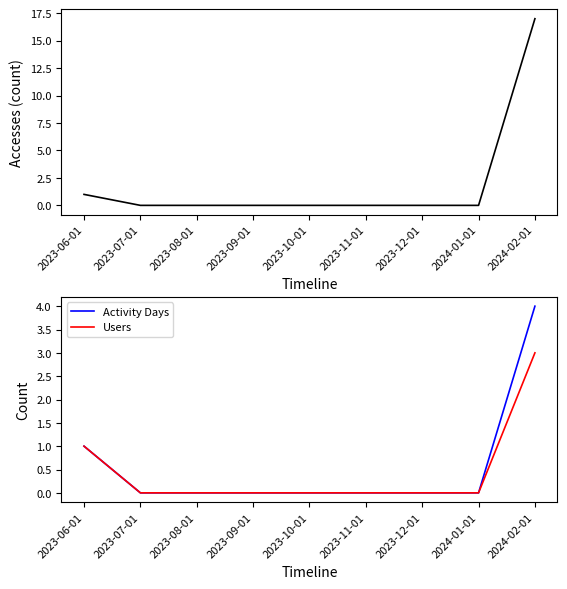

Reading right to left, what are all the values shown in this chart?

Accesses: 17	0	0	0	0	0	0	0	1
Activity Days: 4	0	0	0	0	0	0	0	1
Users: 3	0	0	0	0	0	0	0	1